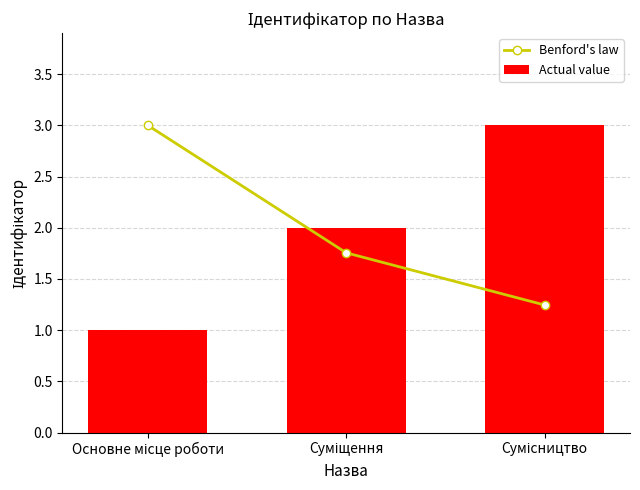

What is the total value across all series at Основне місце роботи?

4.0